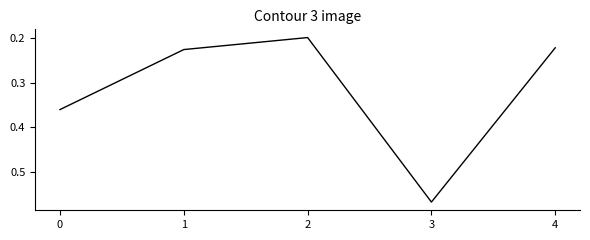

What is the difference between the second highest and second lowest values?

0.1